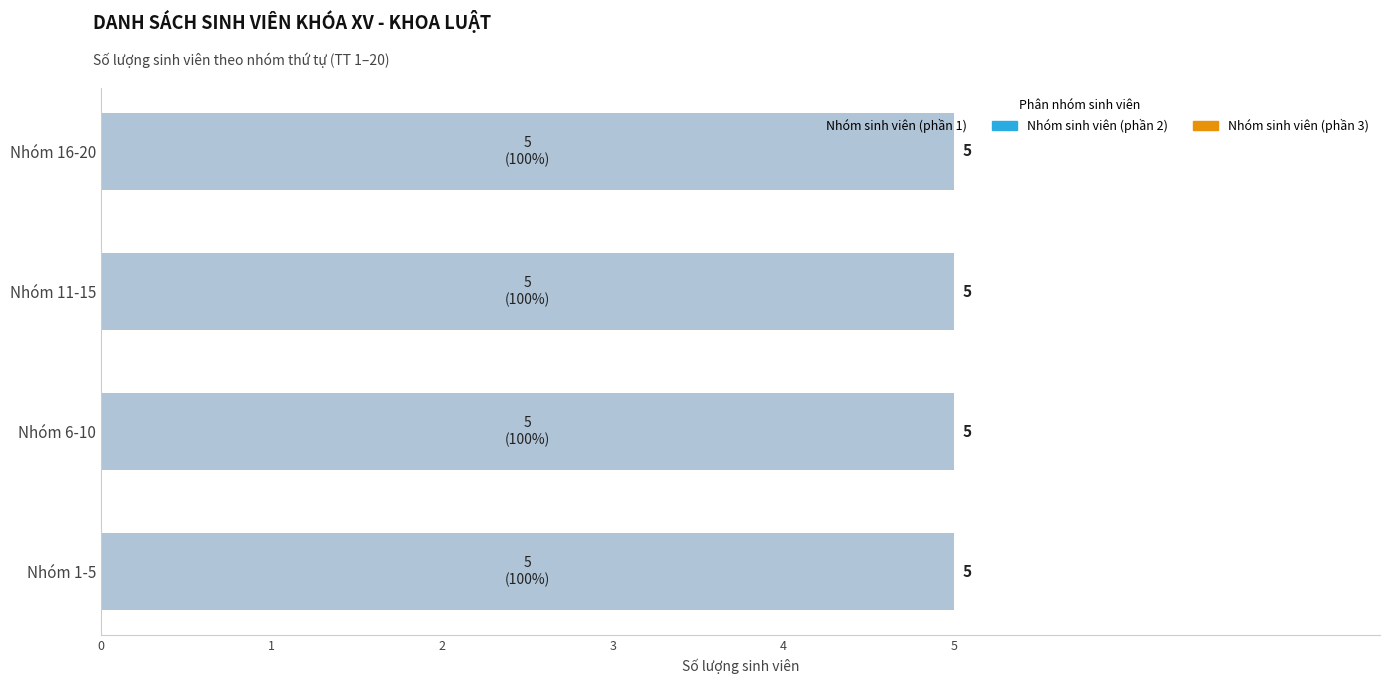

True or false: the data shows 3451245540 at 18.

False